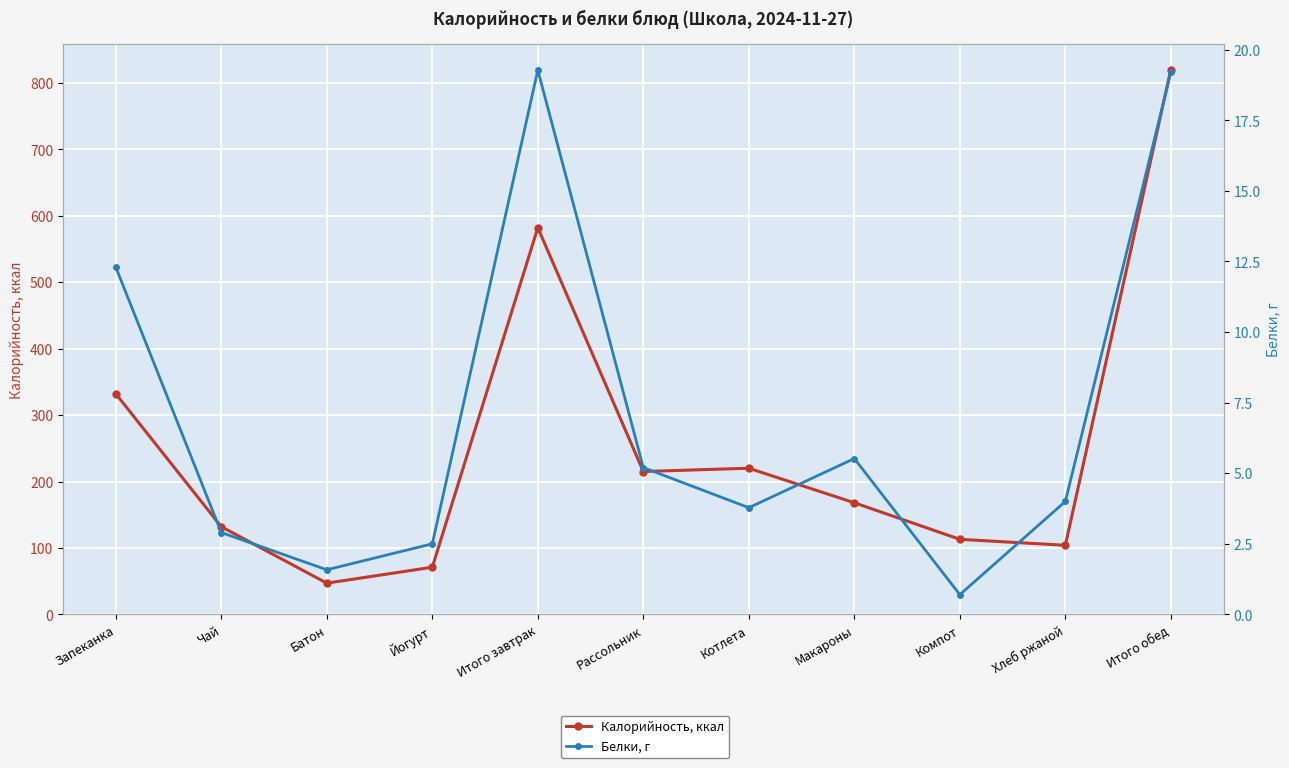

Is it true that Белки, г equals 0.7 at Компот?

True